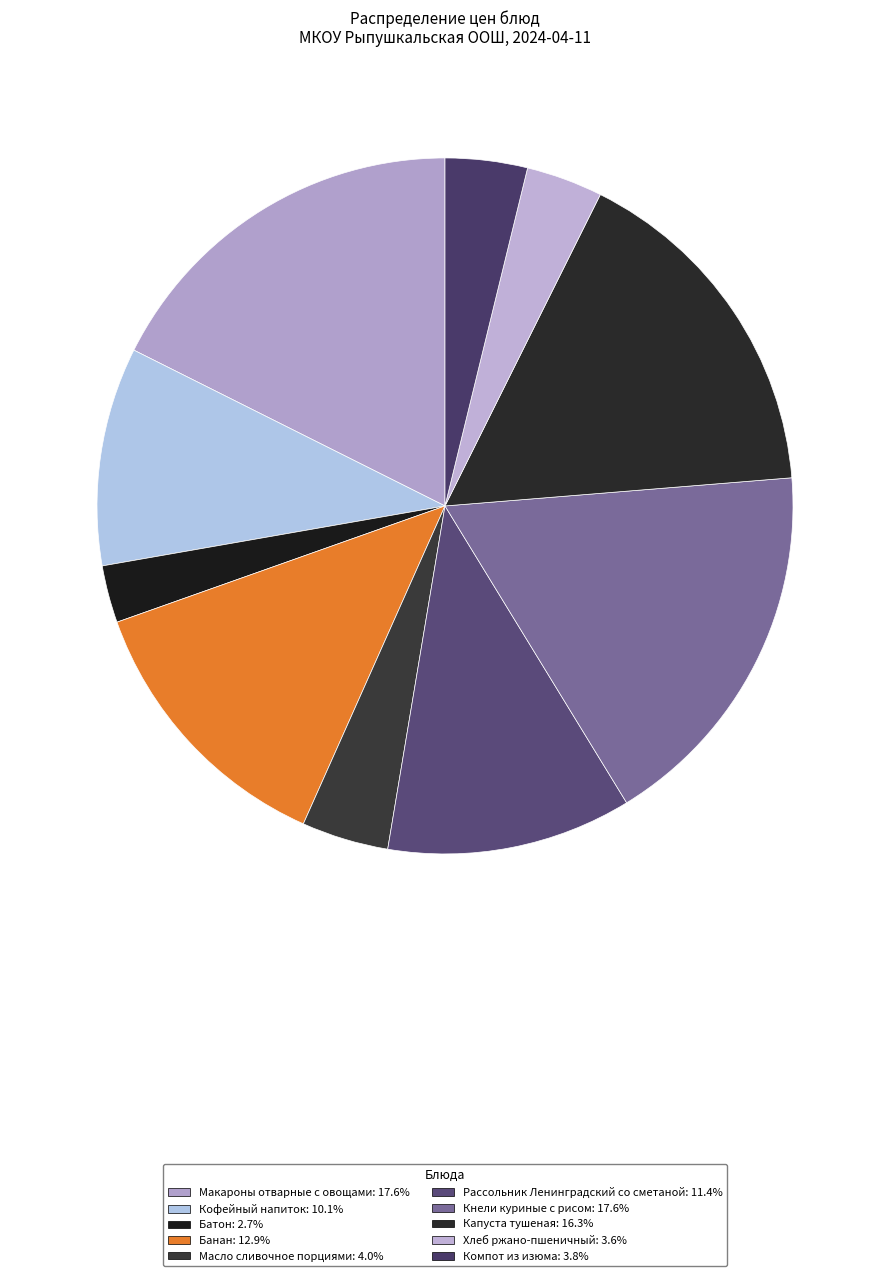

To the nearest percent, what percentage of the pie is Кнели куриные с рисом?

18%